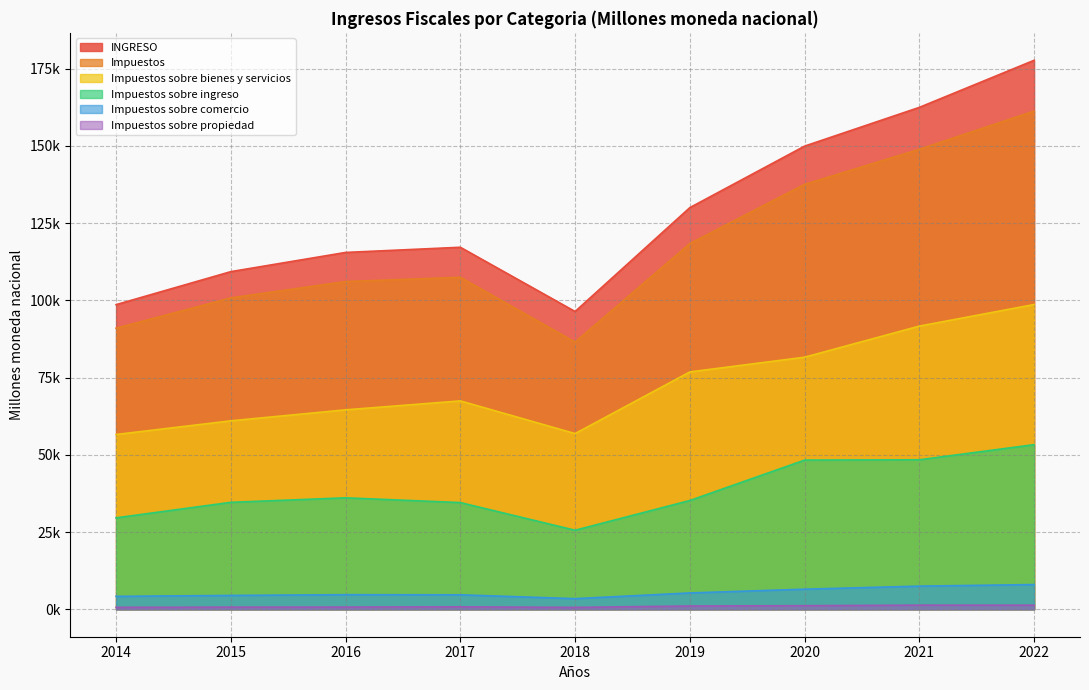

True or false: INGRESO has more than 2 interior local peaks.

False